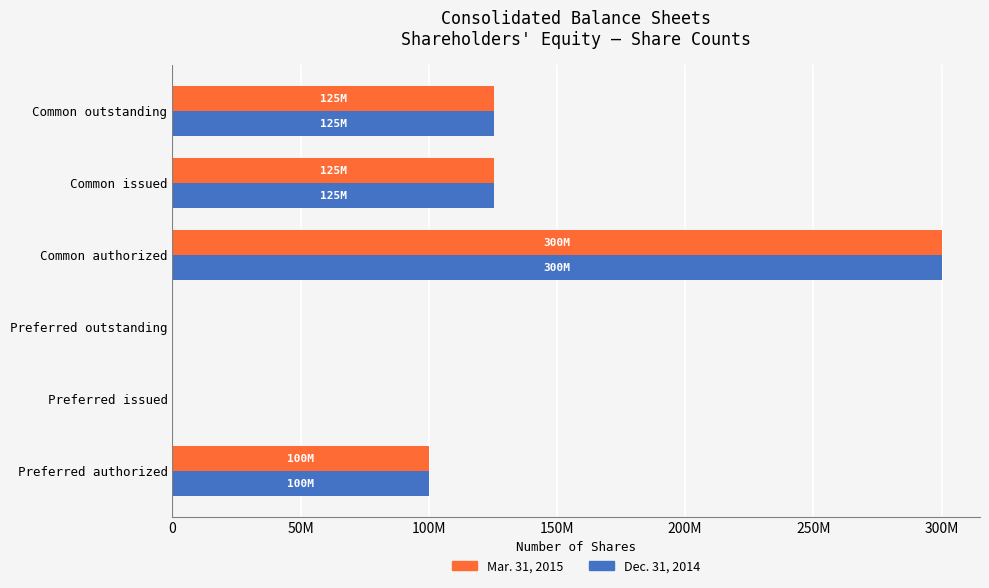

What are all the series names shown in the legend?

Mar. 31, 2015, Dec. 31, 2014